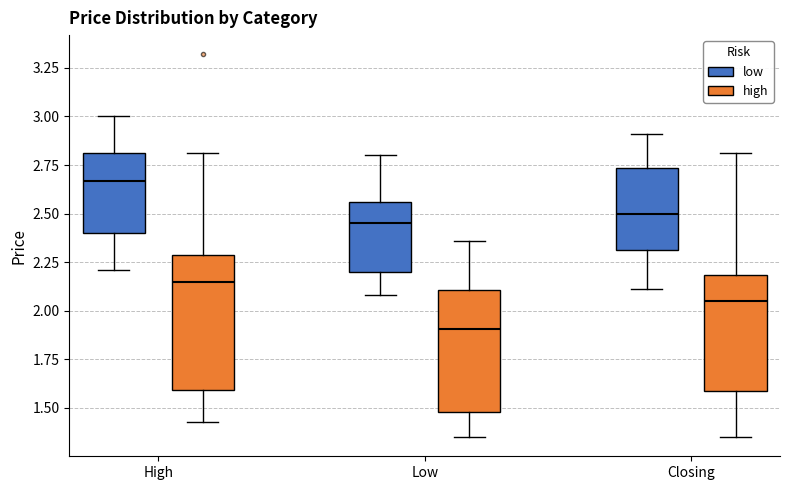

Reading left to right, read every box against the y-axis: the position of its median line, the range the box covers, and the ends of its whiskers. The values are not printed on the chart, so give them approximately, as read against the axis.

High (low): median 2.65, box 2.40 to 2.80, whiskers 2.20 to 3.00
High (high): median 2.15, box 1.60 to 2.30, whiskers 1.45 to 2.80
Low (low): median 2.45, box 2.20 to 2.55, whiskers 2.10 to 2.80
Low (high): median 1.90, box 1.50 to 2.10, whiskers 1.35 to 2.35
Closing (low): median 2.50, box 2.30 to 2.75, whiskers 2.10 to 2.90
Closing (high): median 2.05, box 1.60 to 2.20, whiskers 1.35 to 2.80